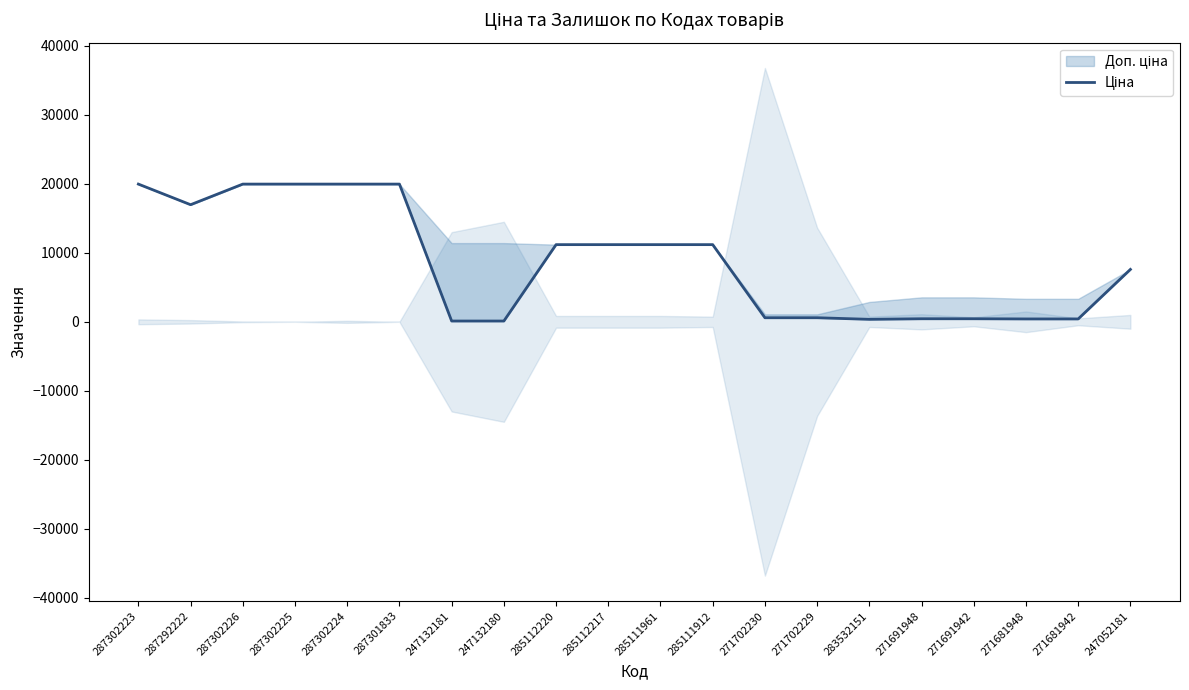

Where is the data nearest to the value 10039?

285112220